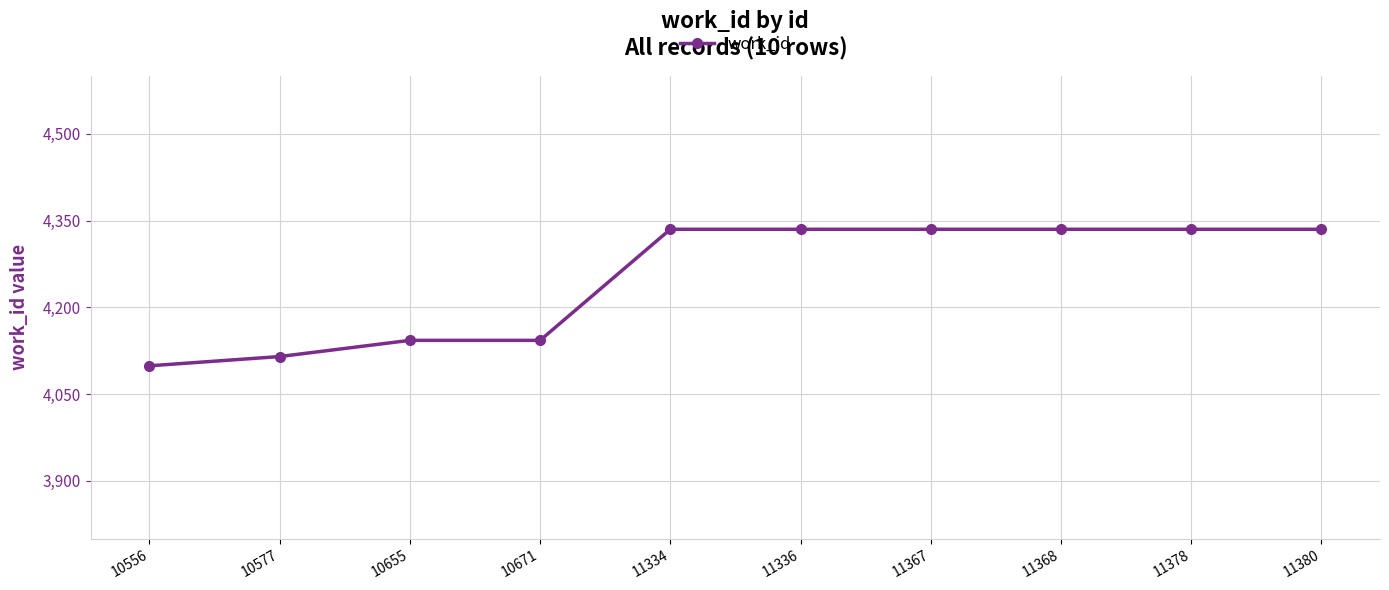

What is the difference between the maximum and minimum values?

236